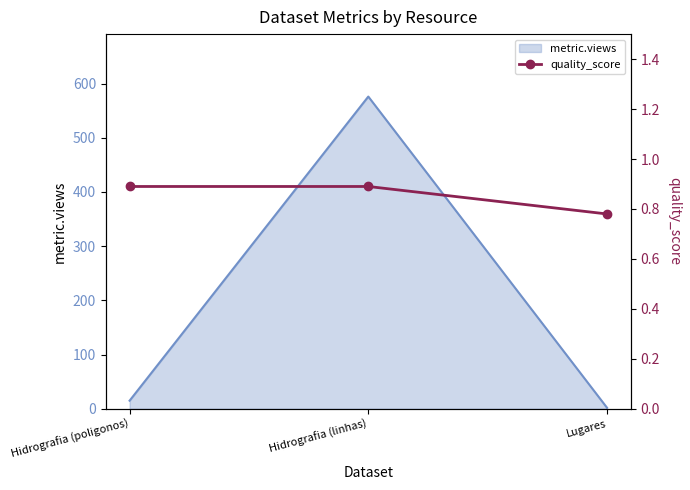

How many categories are shown in the chart?

3